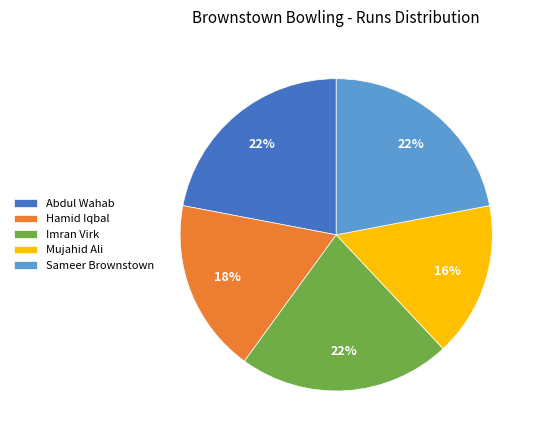

Count the number of slices in the pie.

5